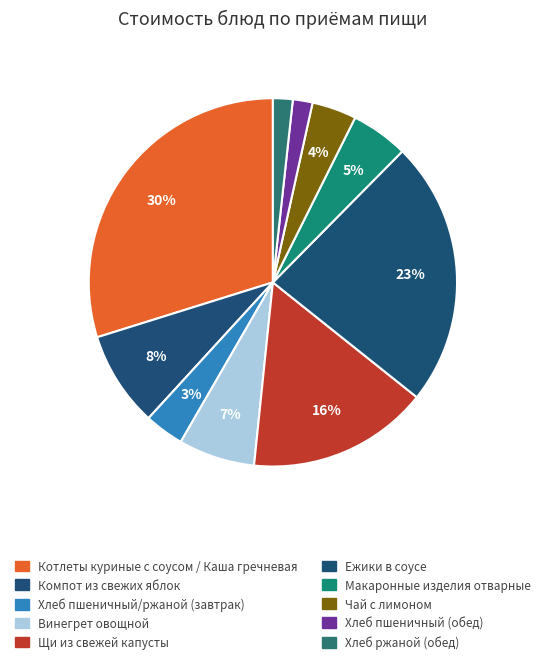

Which slice is the smallest?

Хлеб пшеничный (обед)